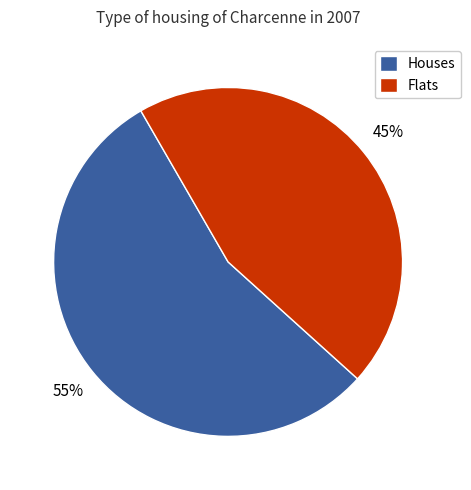

Is the sum of Houses and Flats greater than half?

Yes